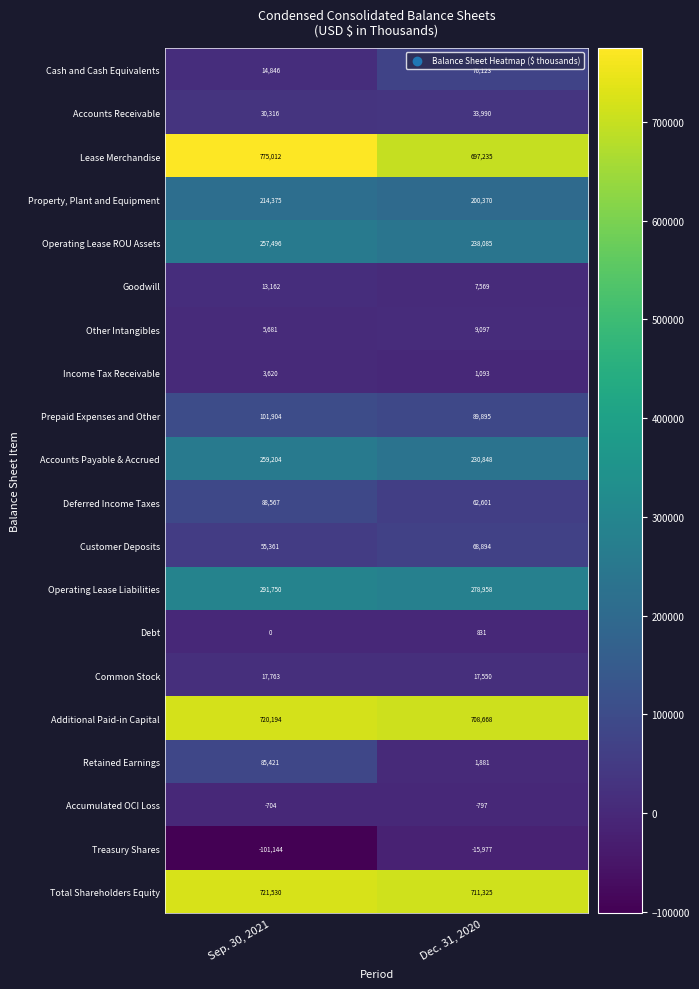

How many data points does each series have?

2